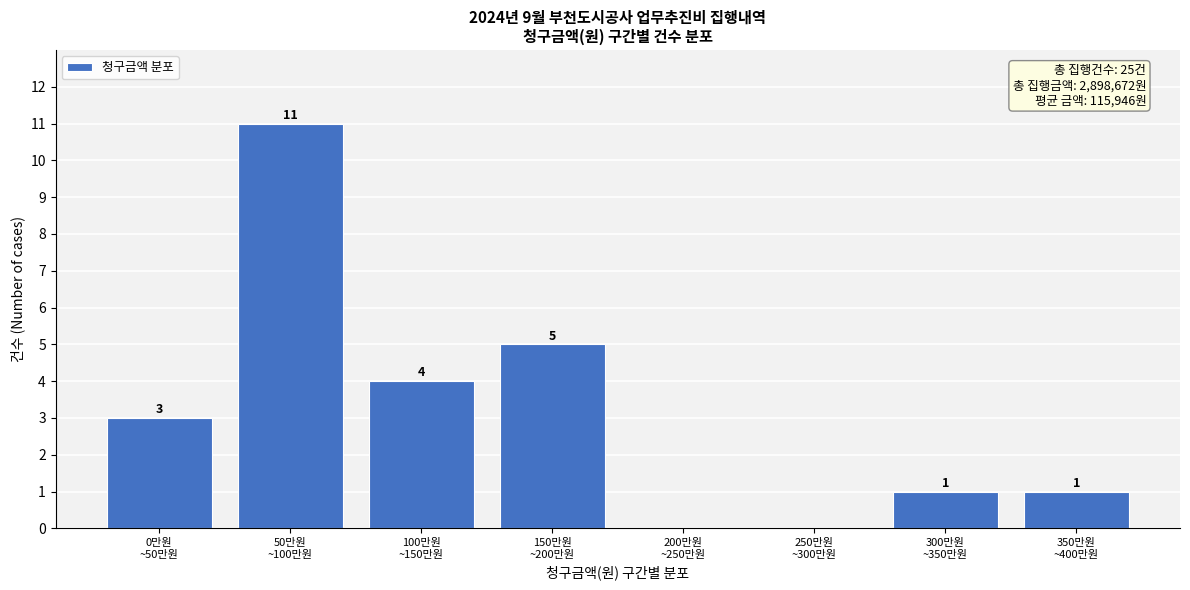

What is the sum of all values?

25